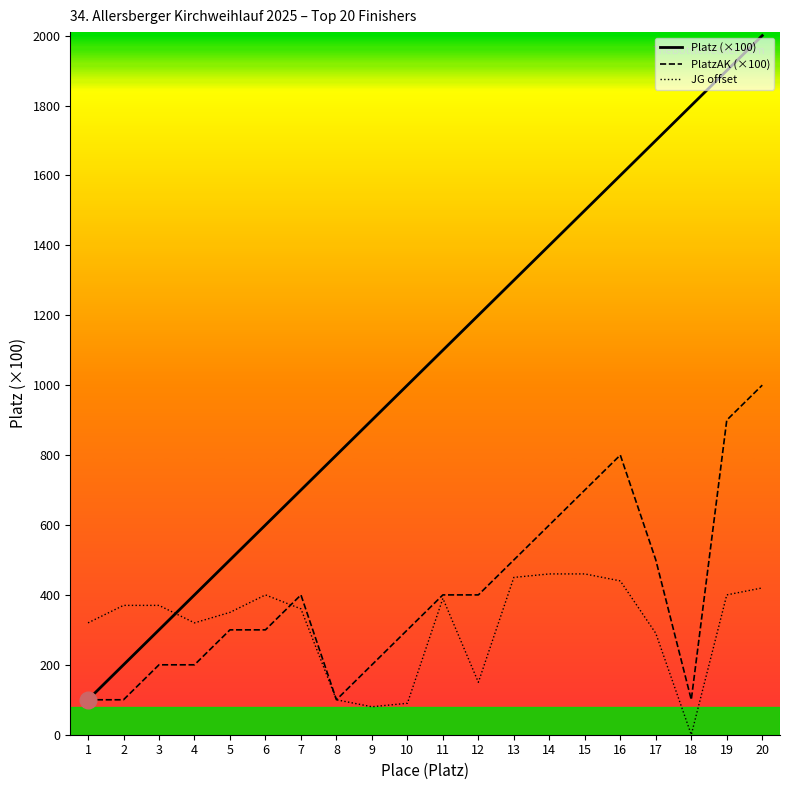

Which category has the lowest value across all series?

18